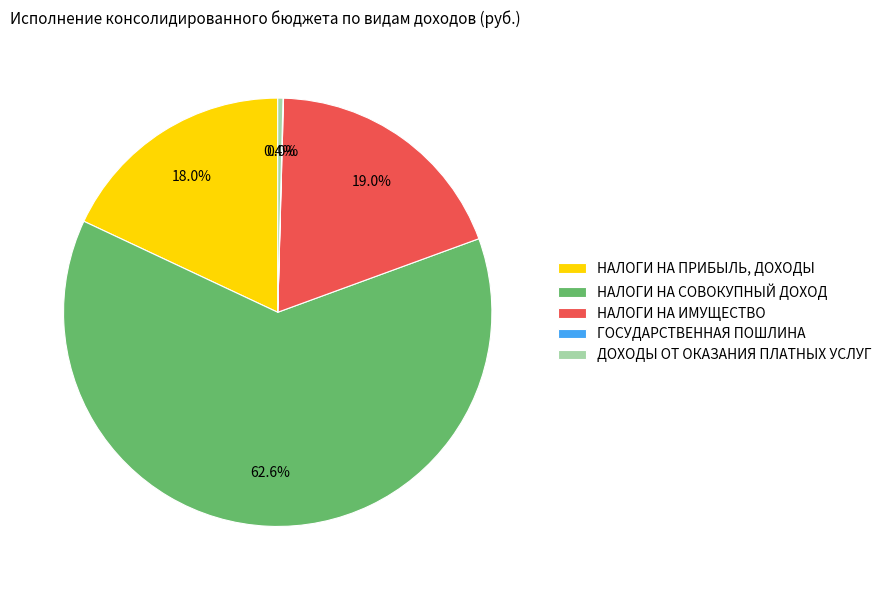

To the nearest percent, what is the combined percentage of НАЛОГИ НА ПРИБЫЛЬ, ДОХОДЫ and НАЛОГИ НА ИМУЩЕСТВО?

37%